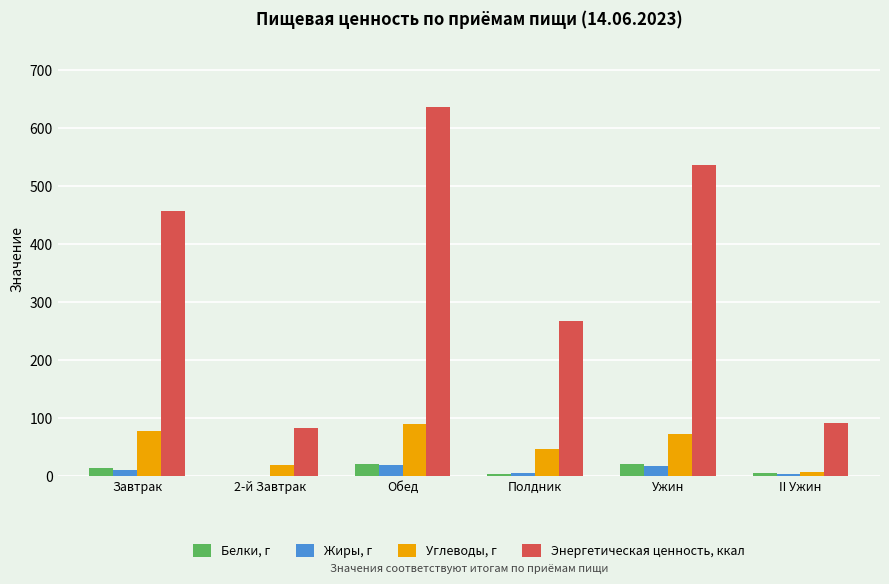

What value does the Углеводы, г series have at 2-й Завтрак?

19.6